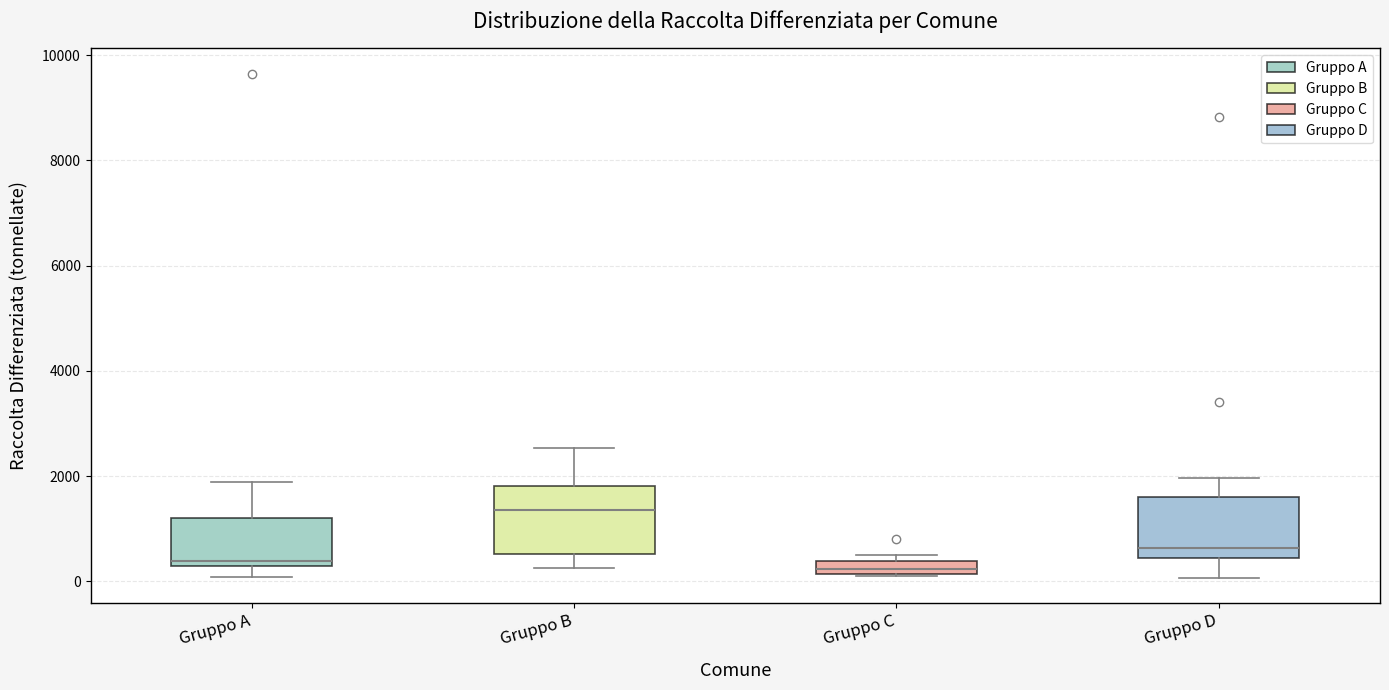

Where is the upper edge of the box for Gruppo C on the y-axis? The values are not printed on the chart, so give them approximately, as read against the axis.

400